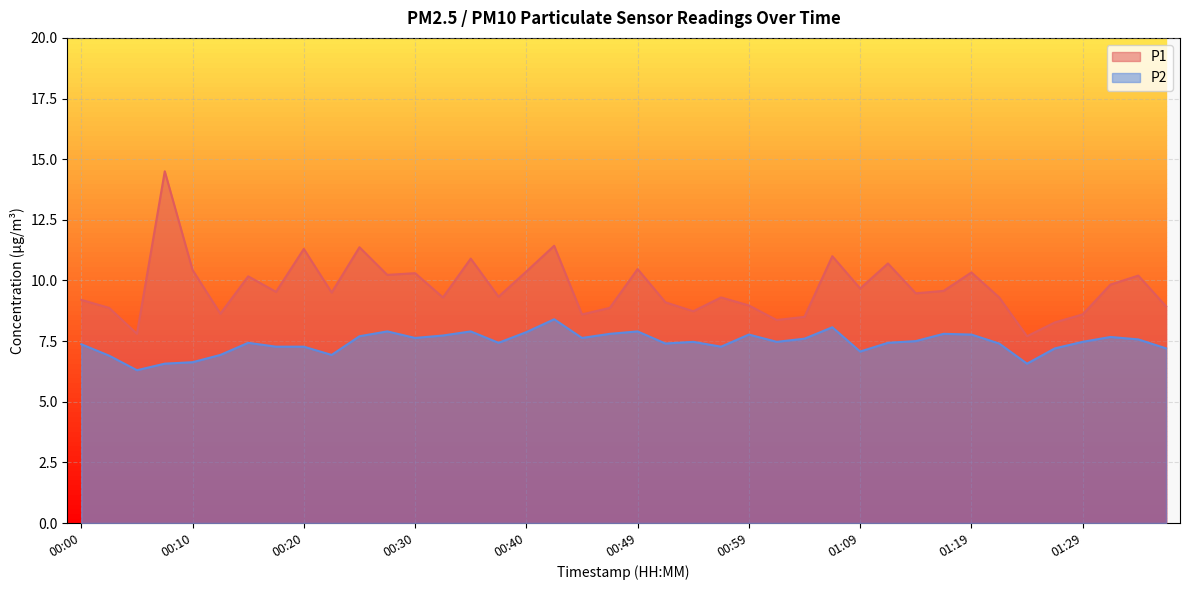

Which category has the lowest value in the P2 series?

00:05